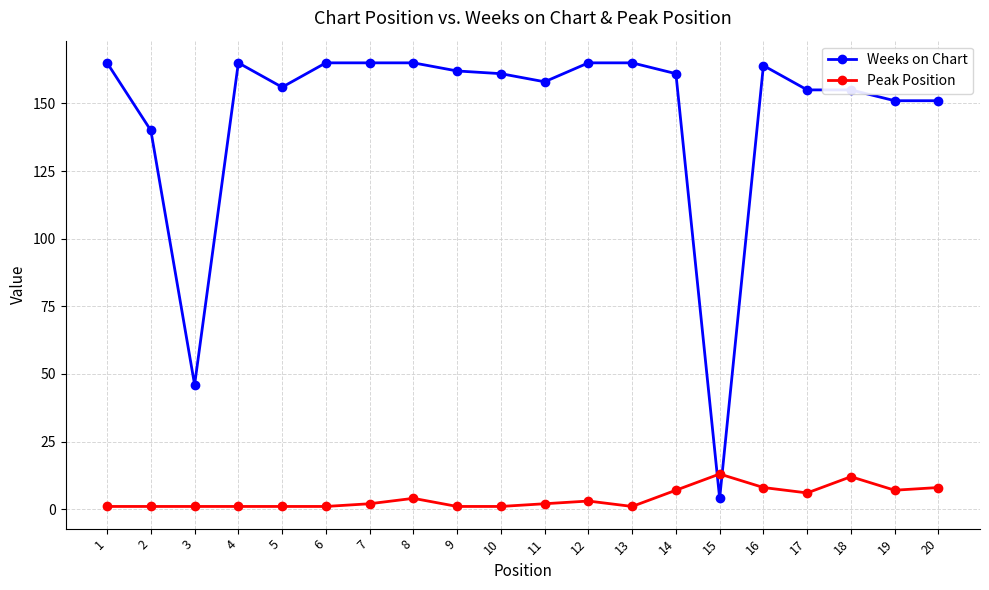

The Peak Position series shows 5 at 18. True or false?

False